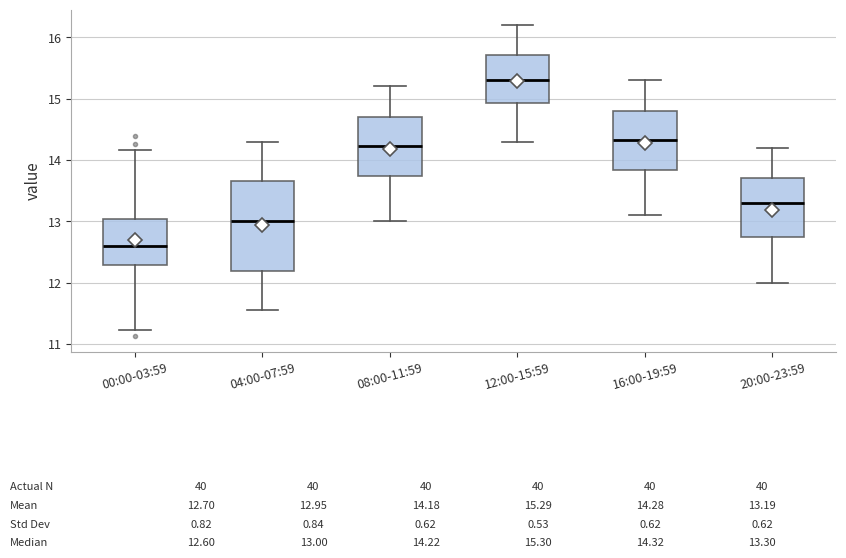

Comparing the boxes themselves (not the whiskers), which one is the tallest?

04:00-07:59